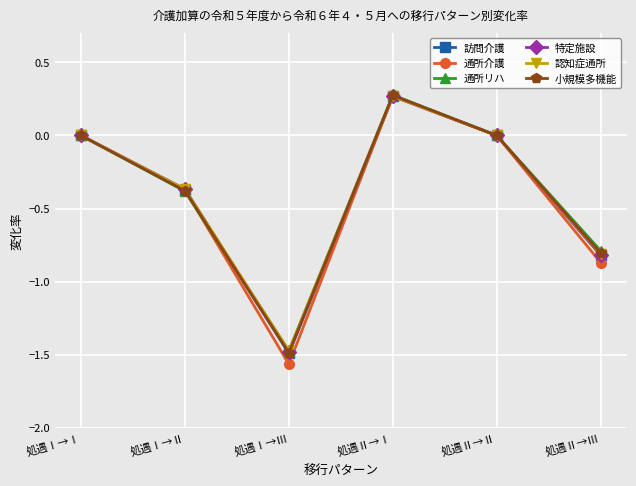

Count the number of categories in the chart.

6